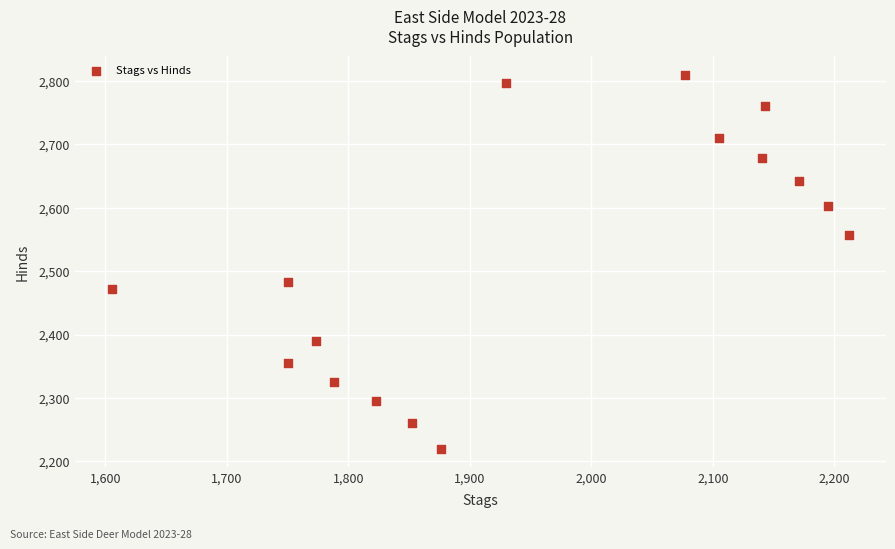

What Y value in the scatter plot is closest to 2514?

2483.1